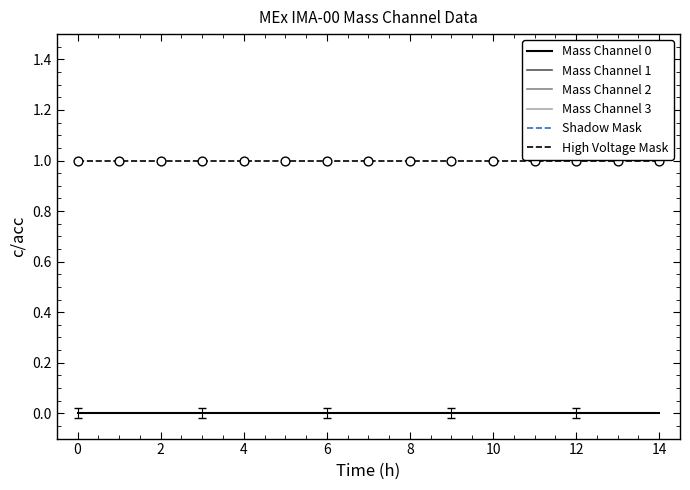

At how many categories does at least one series exceed 0?

15